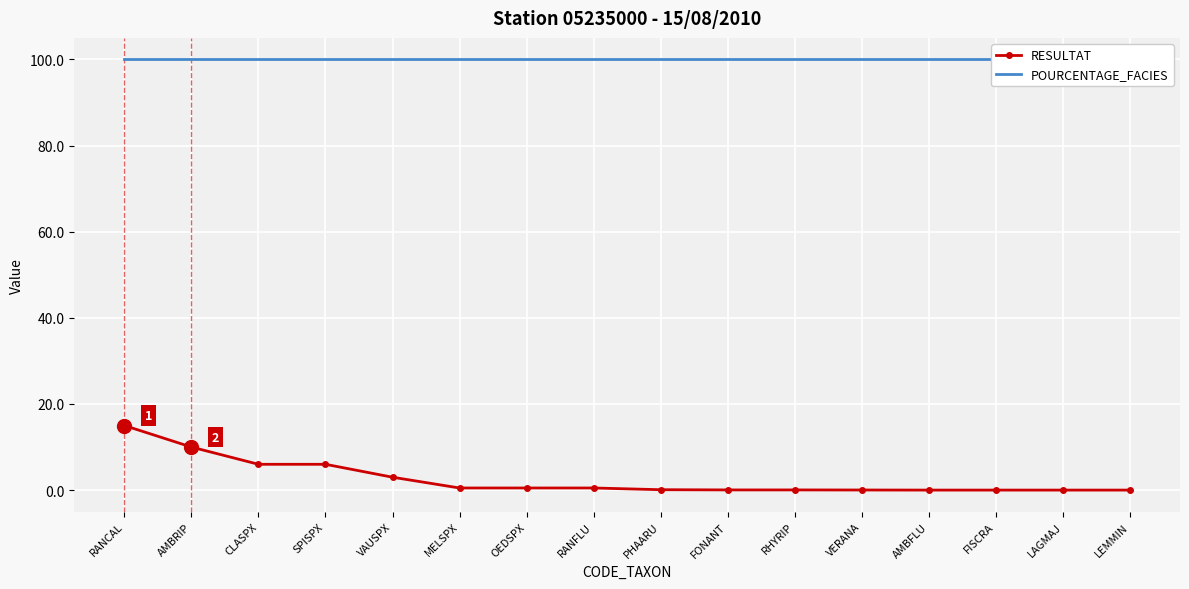

Which series has the widest spread of values?

RESULTAT